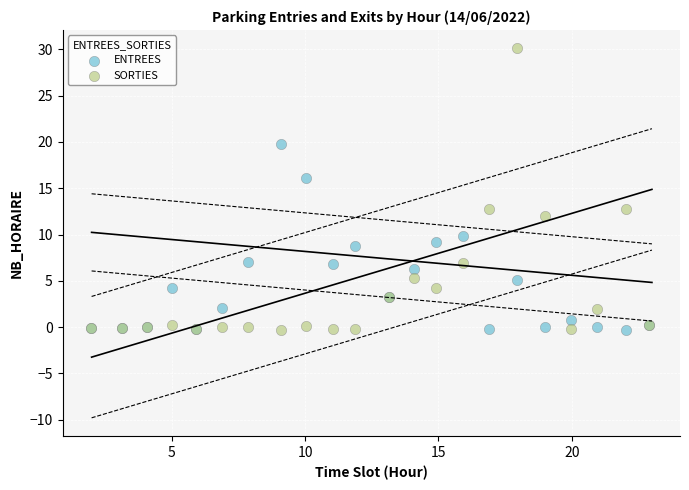

Which series has the widest spread of Y values?

SORTIES